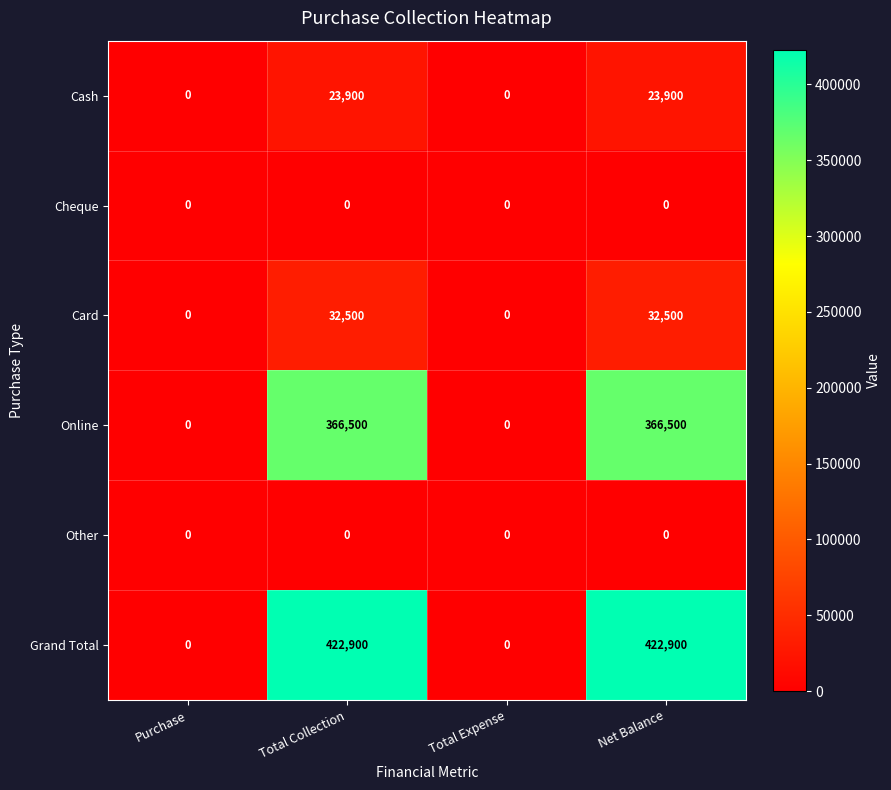

Reading right to left, extract all data points from this chart.

Cash: Net Balance=23900	Total Expense=0	Total Collection=23900	Purchase=0
Cheque: Net Balance=0	Total Expense=0	Total Collection=0	Purchase=0
Card: Net Balance=32500	Total Expense=0	Total Collection=32500	Purchase=0
Online: Net Balance=366500	Total Expense=0	Total Collection=366500	Purchase=0
Other: Net Balance=0	Total Expense=0	Total Collection=0	Purchase=0
Grand Total: Net Balance=422900	Total Expense=0	Total Collection=422900	Purchase=0